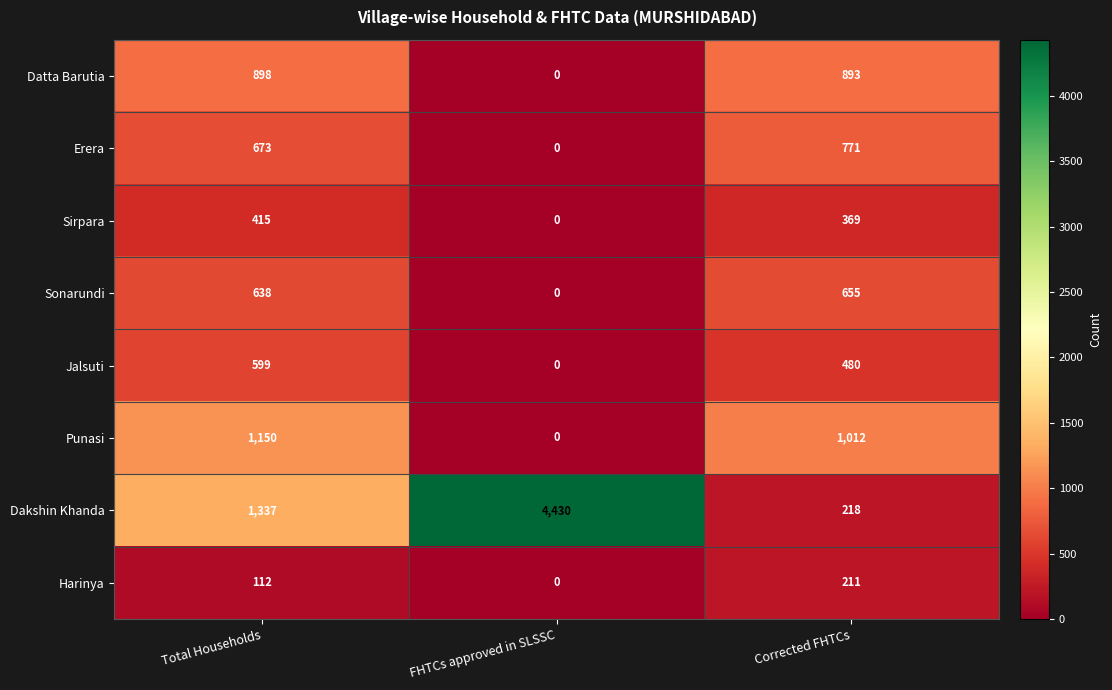

What is the total value across all series at Total Households?

5822